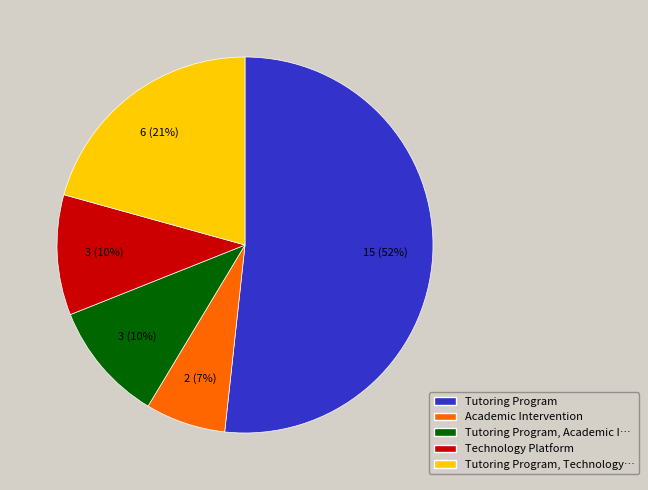

To the nearest percent, what portion does Tutoring Program, Academic I… represent?

10%